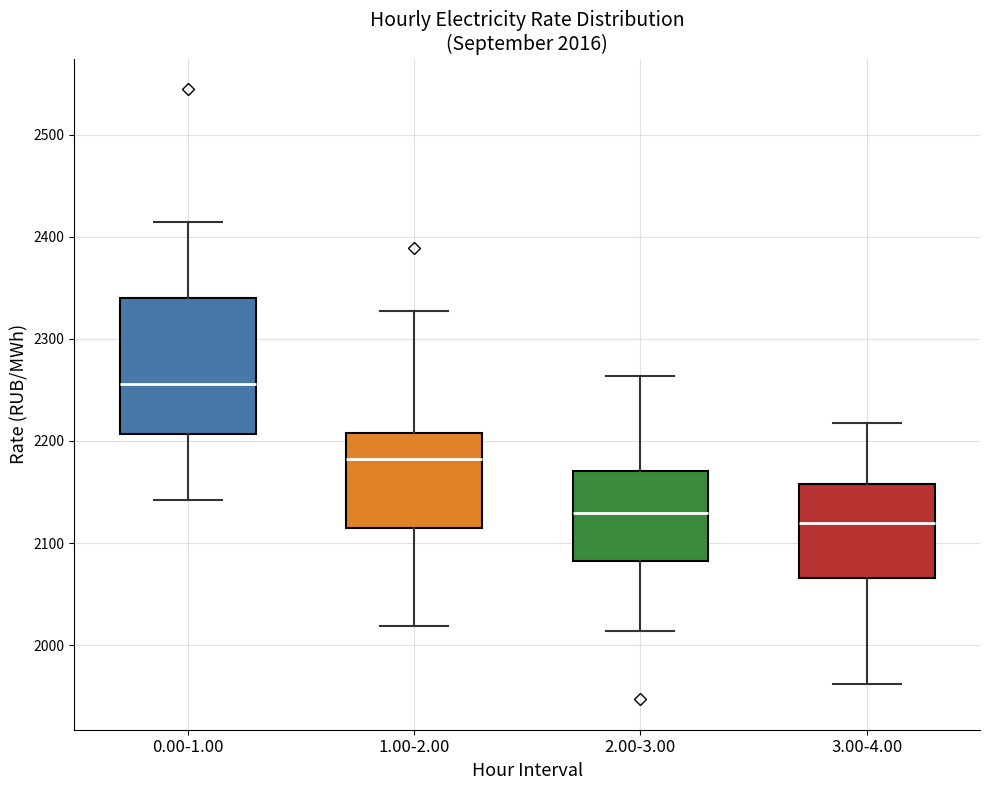

Which box's median line is the highest?

0.00-1.00